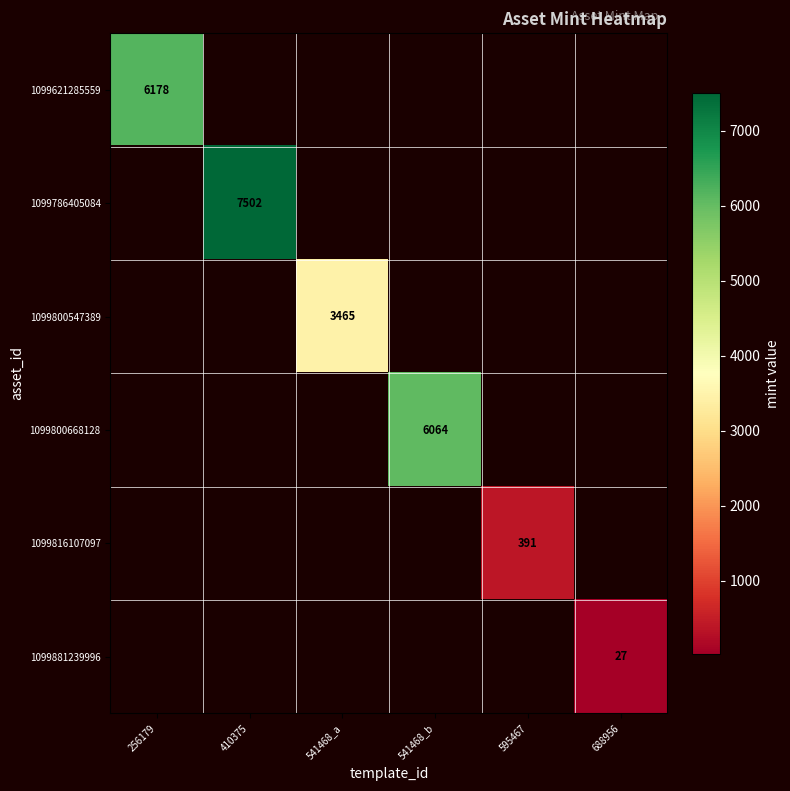

Which has a higher value, 541468_a or 541468_b?

541468_b